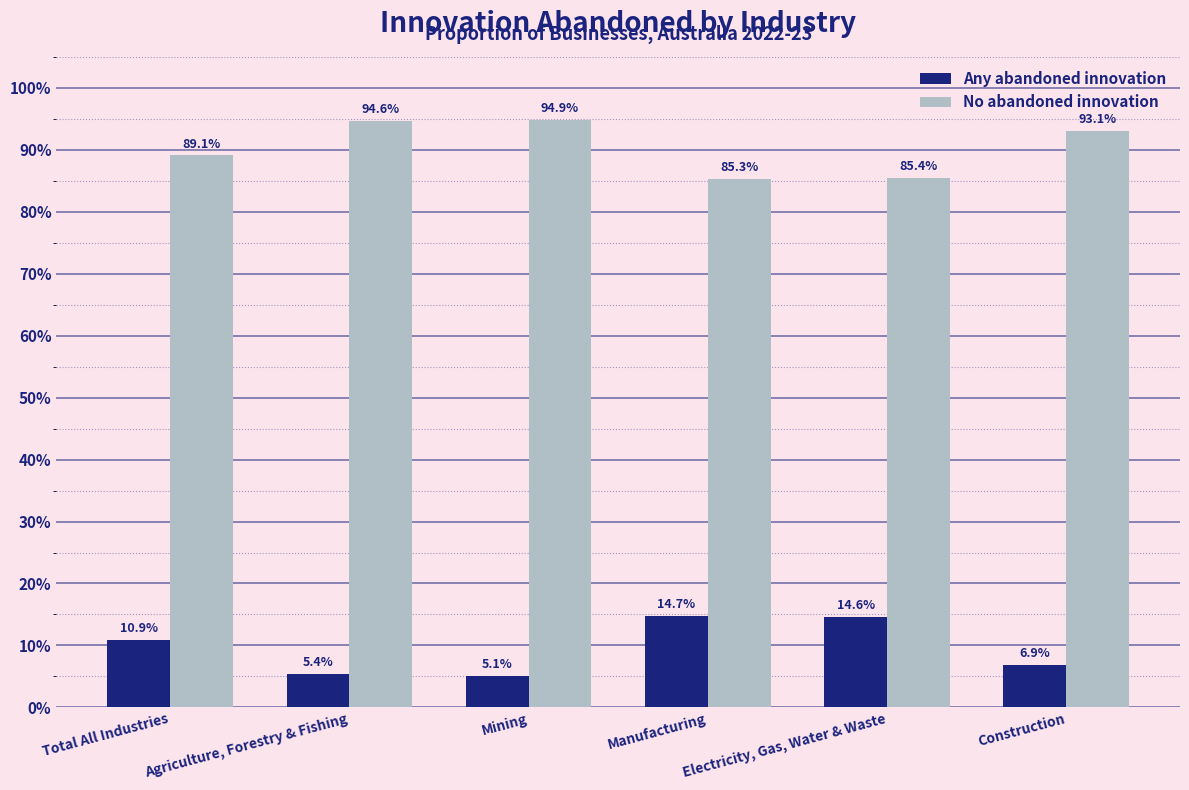

What is the greatest value displayed?

94.9